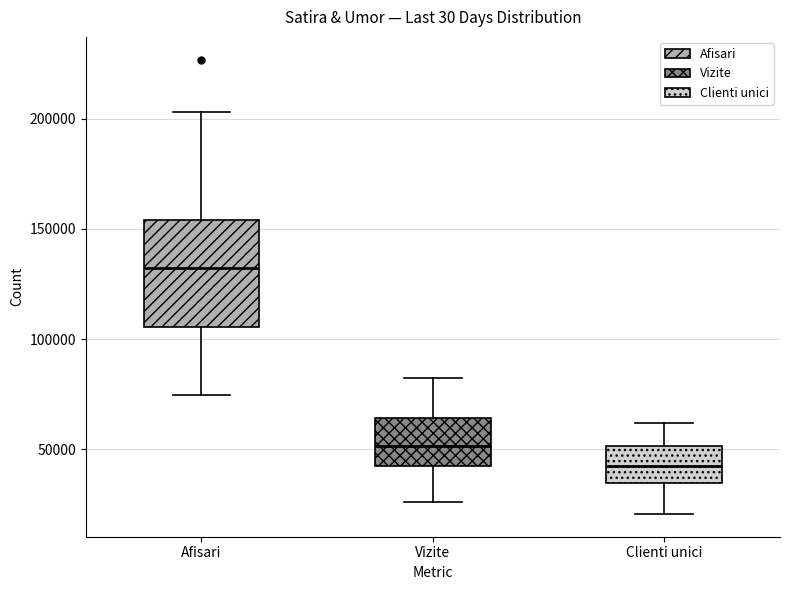

Reading left to right, transcribe this box plot: for each box, give where its median line is, the range the box spans, and where its two whiskers end, as read against the y-axis. The values are not printed on the chart, so give them approximately, as read against the axis.

Afisari: median 130000, box 105000 to 155000, whiskers 75000 to 205000
Vizite: median 50000, box 40000 to 65000, whiskers 25000 to 80000
Clienti unici: median 40000, box 35000 to 50000, whiskers 20000 to 60000